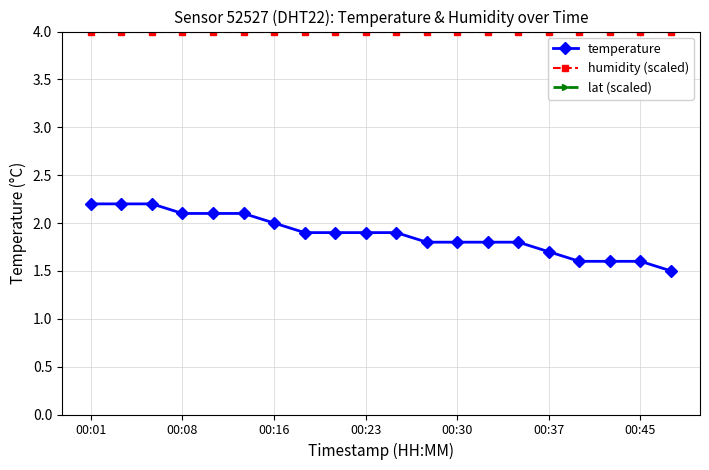

What is the minimum value for humidity (scaled)?

4.0